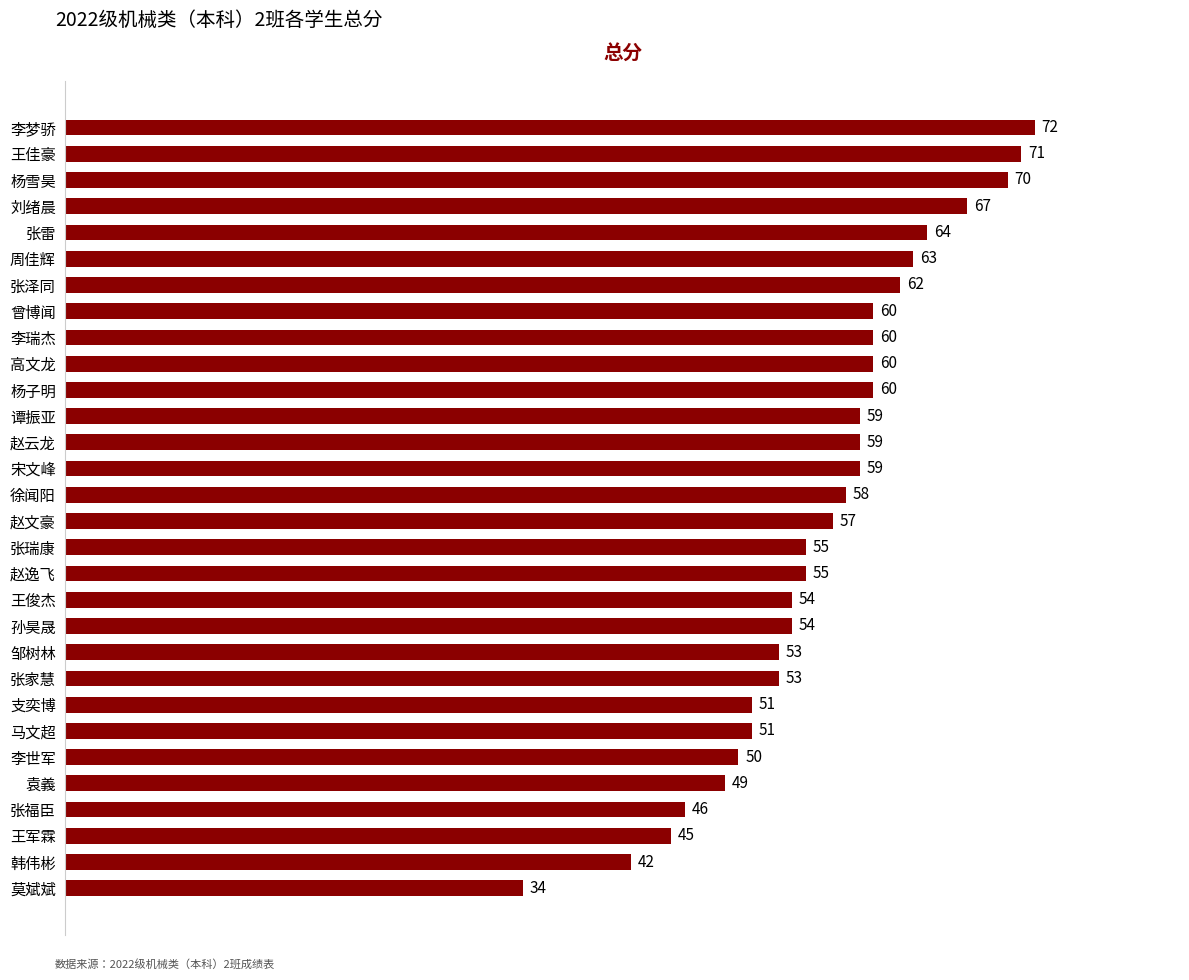

The chart shows a value of 87 at 孙昊晟. True or false?

False